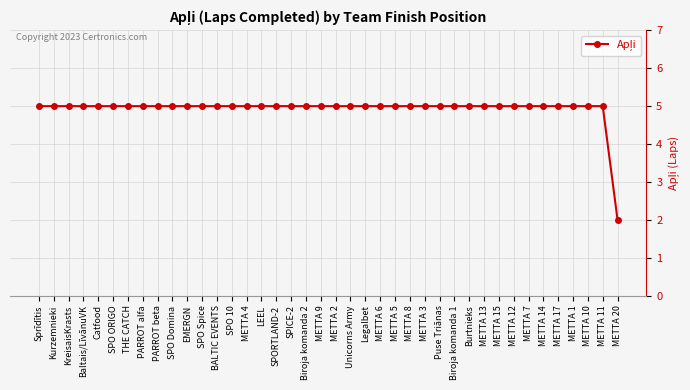

True or false: the data shows 8 at METTA 9.

False